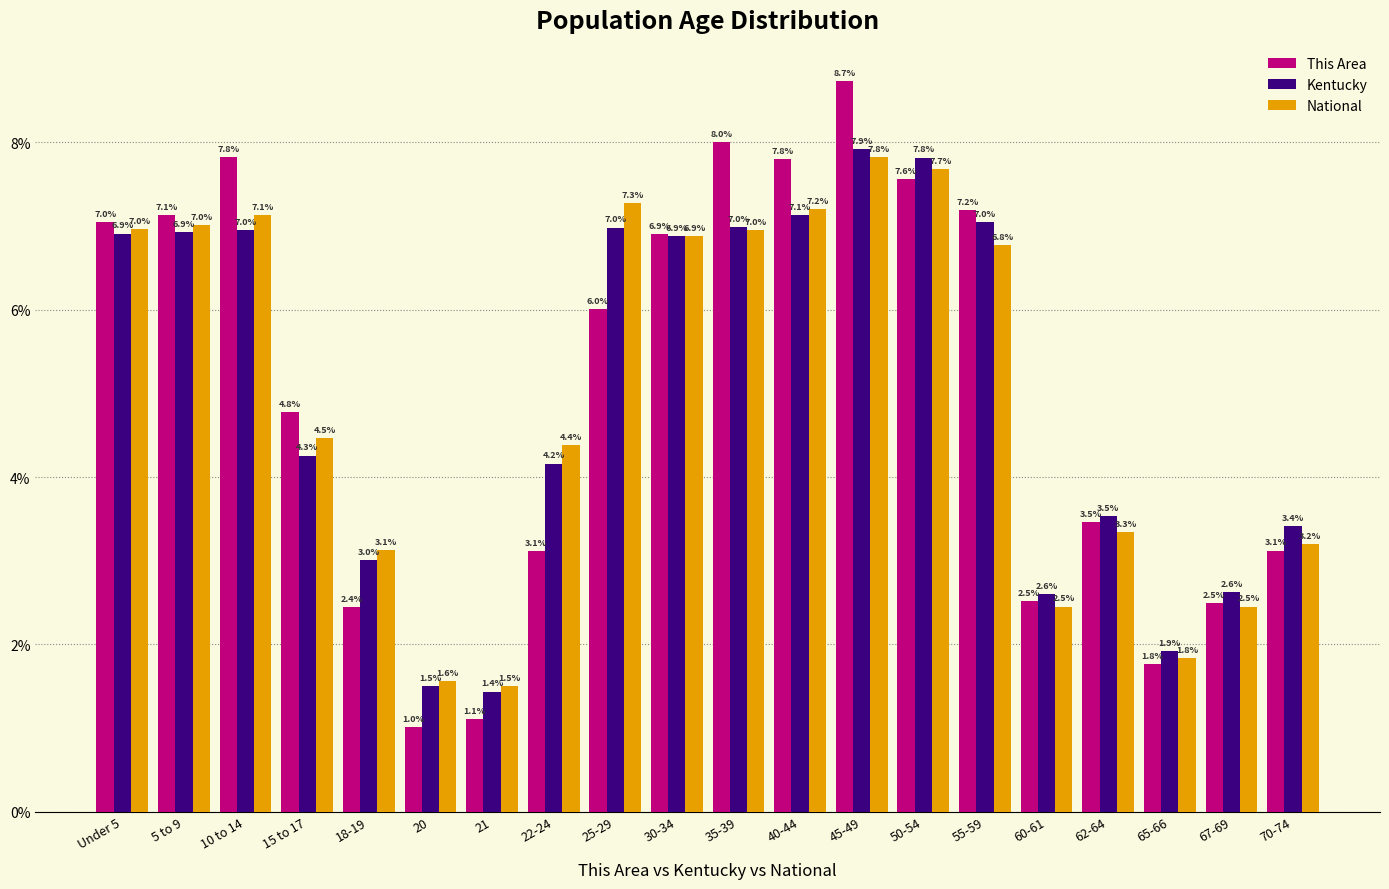

Reading right to left, transcribe all the data shown in this chart.

This Area: 70-74=3.1	67-69=2.5	65-66=1.8	62-64=3.5	60-61=2.5	55-59=7.2	50-54=7.6	45-49=8.7	40-44=7.8	35-39=8.0	30-34=6.9	25-29=6.0	22-24=3.1	21=1.1	20=1.0	18-19=2.4	15 to 17=4.8	10 to 14=7.8	5 to 9=7.1	Under 5=7.0
Kentucky: 70-74=3.4	67-69=2.6	65-66=1.9	62-64=3.5	60-61=2.6	55-59=7.0	50-54=7.8	45-49=7.9	40-44=7.1	35-39=7.0	30-34=6.9	25-29=7.0	22-24=4.2	21=1.4	20=1.5	18-19=3.0	15 to 17=4.3	10 to 14=7.0	5 to 9=6.9	Under 5=6.9
National: 70-74=3.2	67-69=2.5	65-66=1.8	62-64=3.3	60-61=2.5	55-59=6.8	50-54=7.7	45-49=7.8	40-44=7.2	35-39=7.0	30-34=6.9	25-29=7.3	22-24=4.4	21=1.5	20=1.6	18-19=3.1	15 to 17=4.5	10 to 14=7.1	5 to 9=7.0	Under 5=7.0